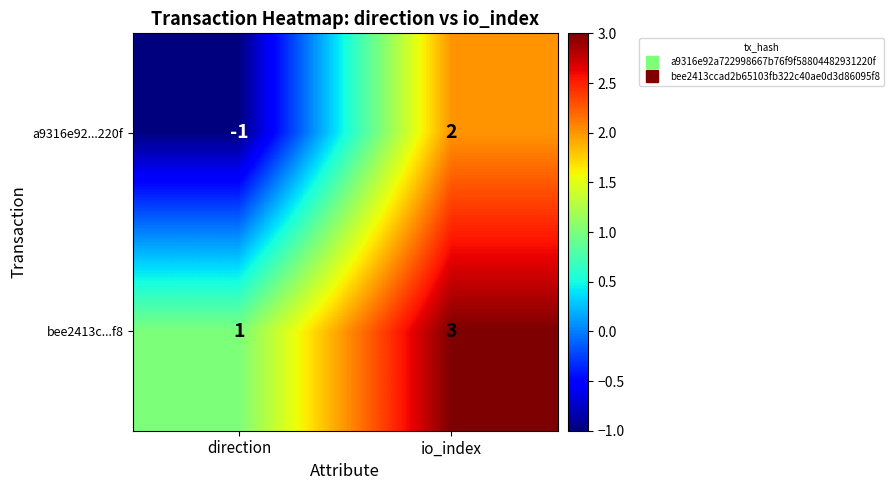

At which category is the sum across all series the highest?

io_index